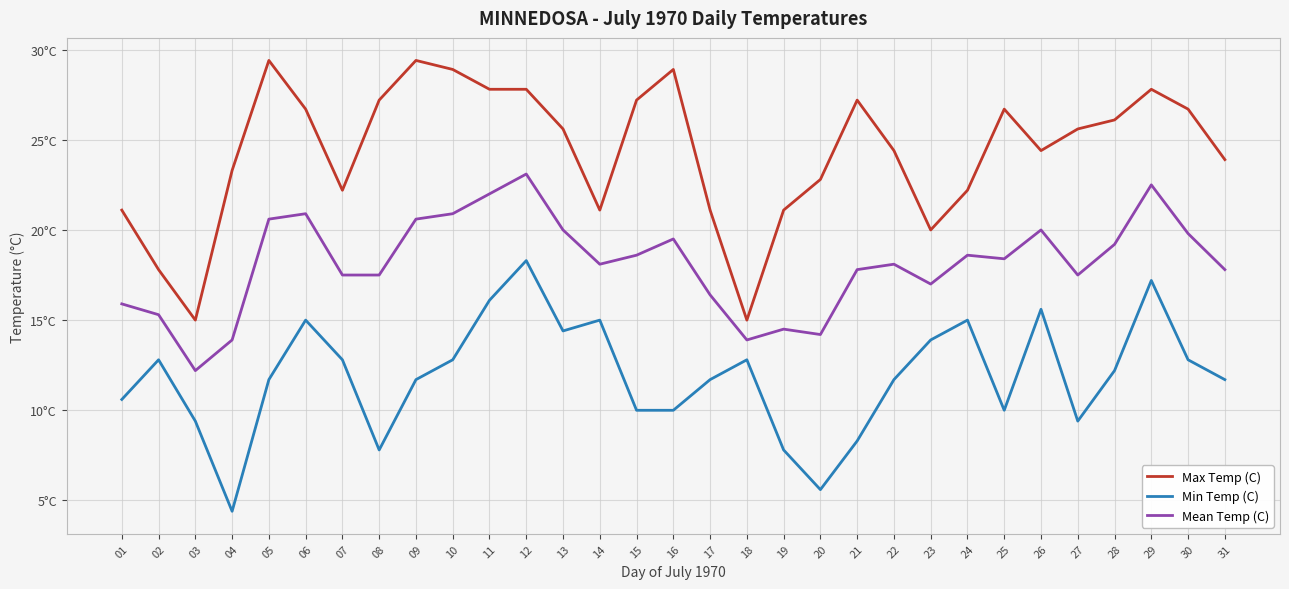

What is the sum of the Mean Temp (C) values at 15 and 29?

41.1